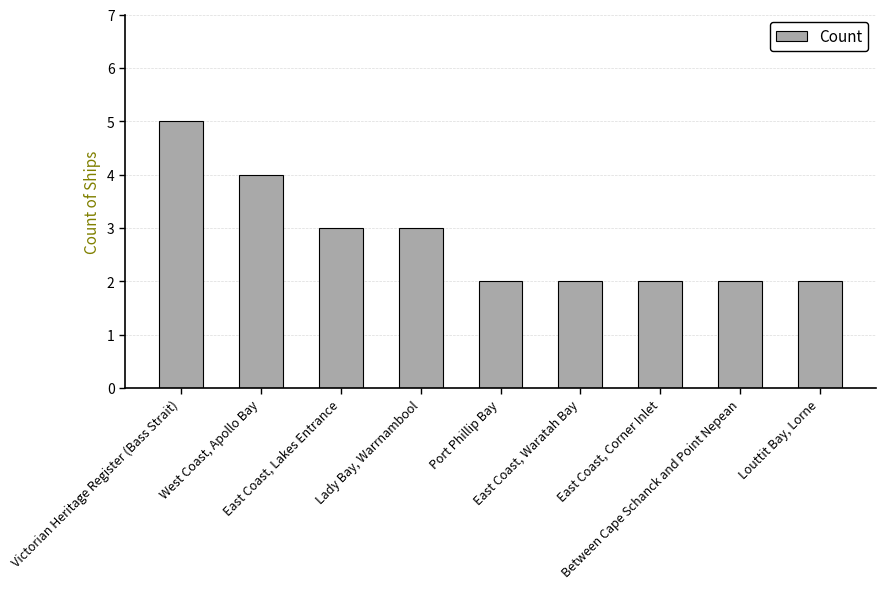

What is the label of the 2nd bar from the left?

West Coast, Apollo Bay